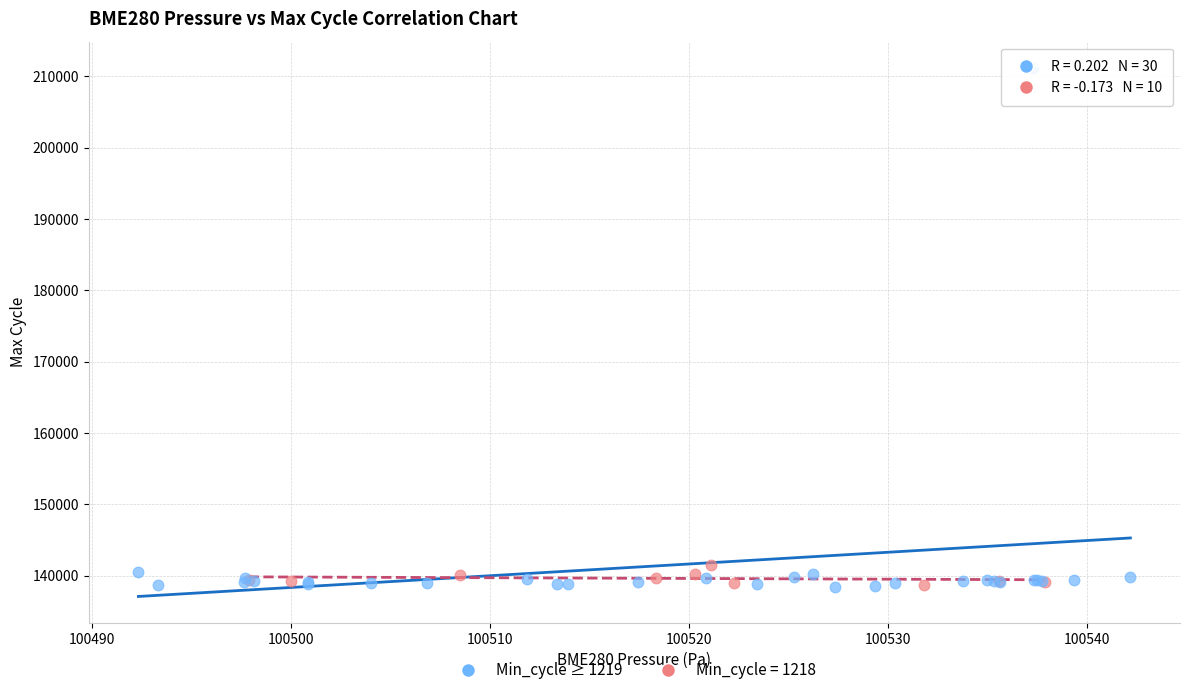

Which series has the widest spread of Y values?

Min_cycle ≥ 1219